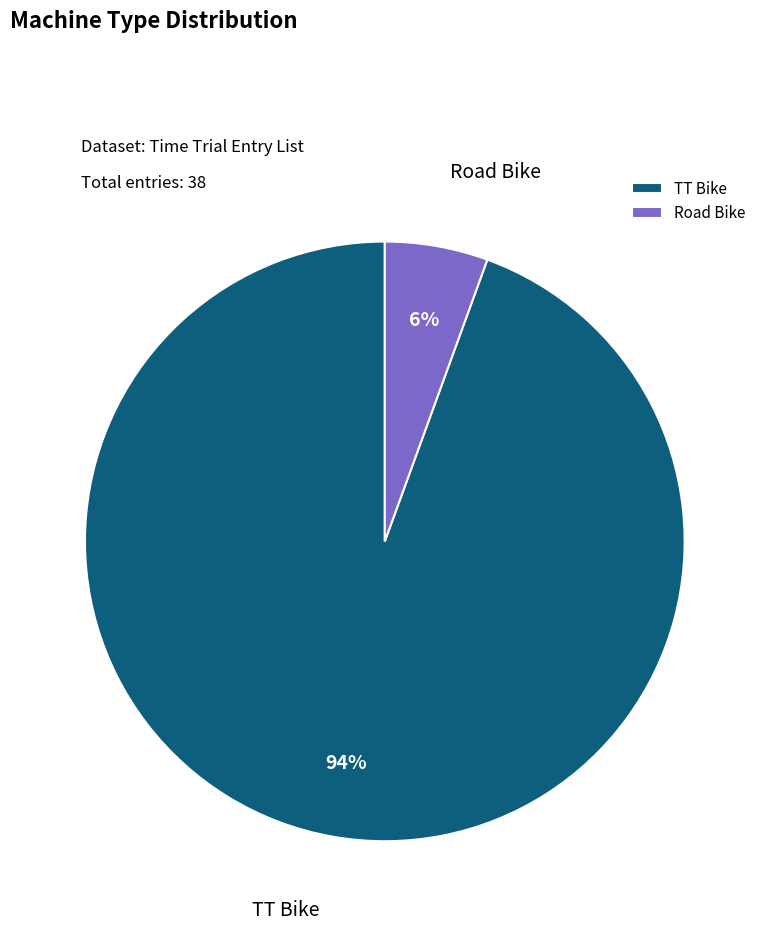

Between Road Bike and TT Bike, which is larger?

TT Bike